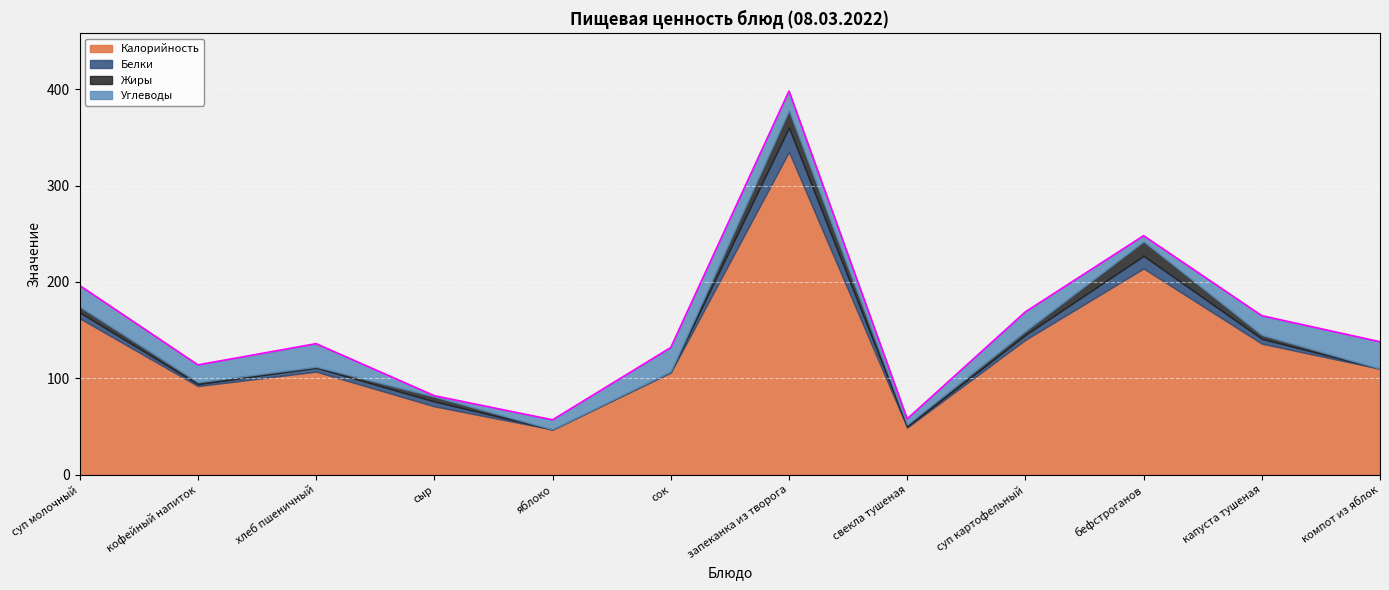

The value of Калорийность at суп картофельный is 140.0. True or false?

True